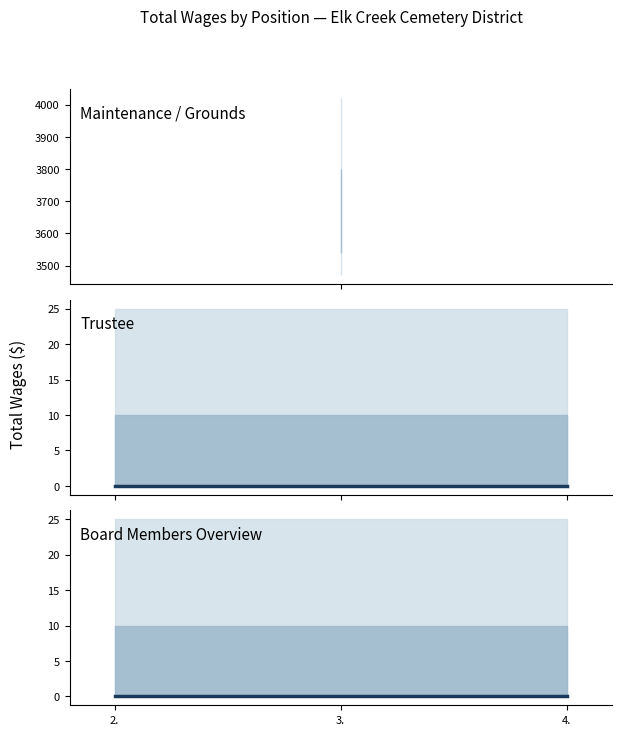

The chart shows a value of 0 at 4.. True or false?

True